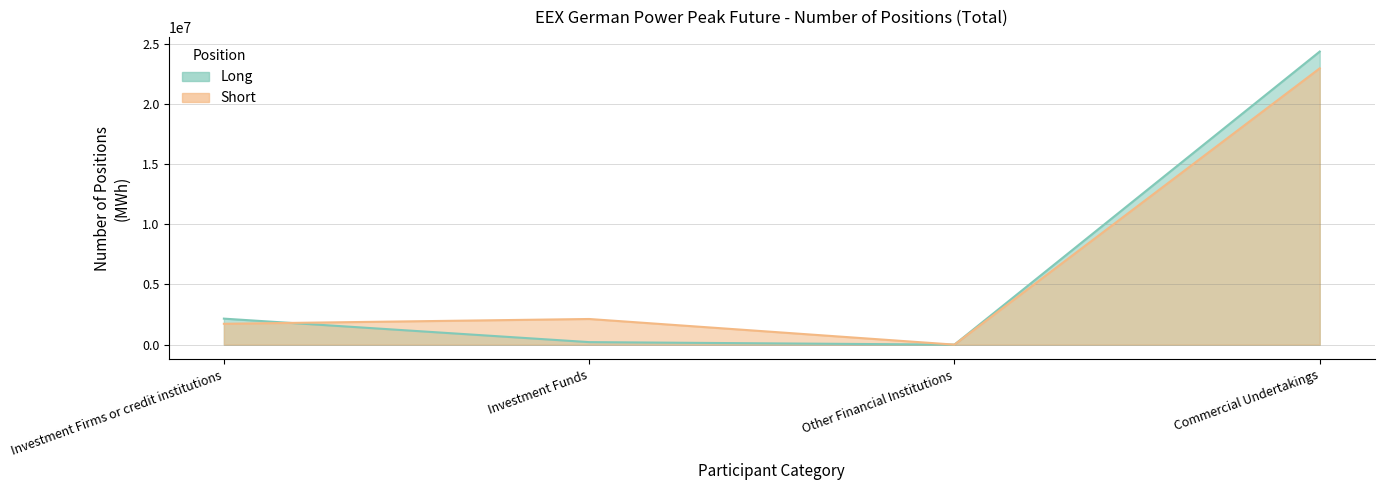

In Short, how many points are lower than both neighbors (excluding endpoints)?

1